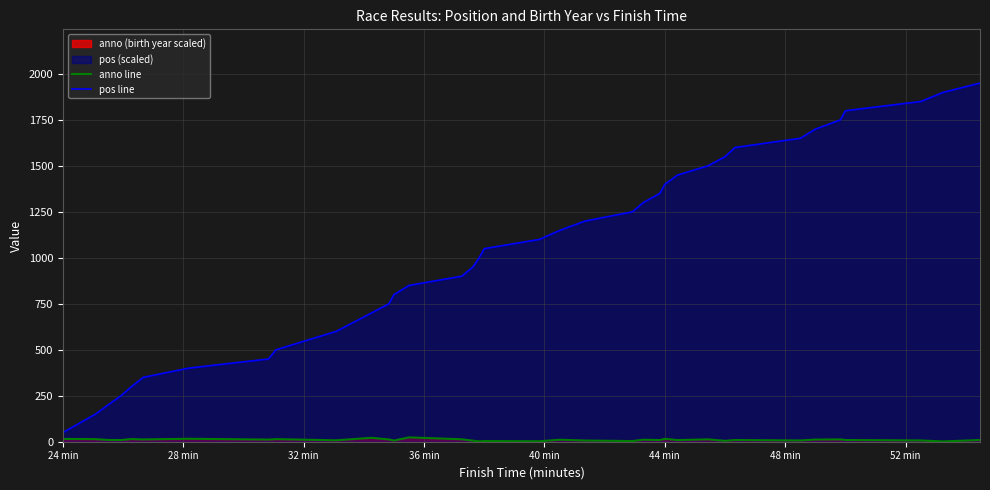

What is the maximum value for pos line?

1950.0